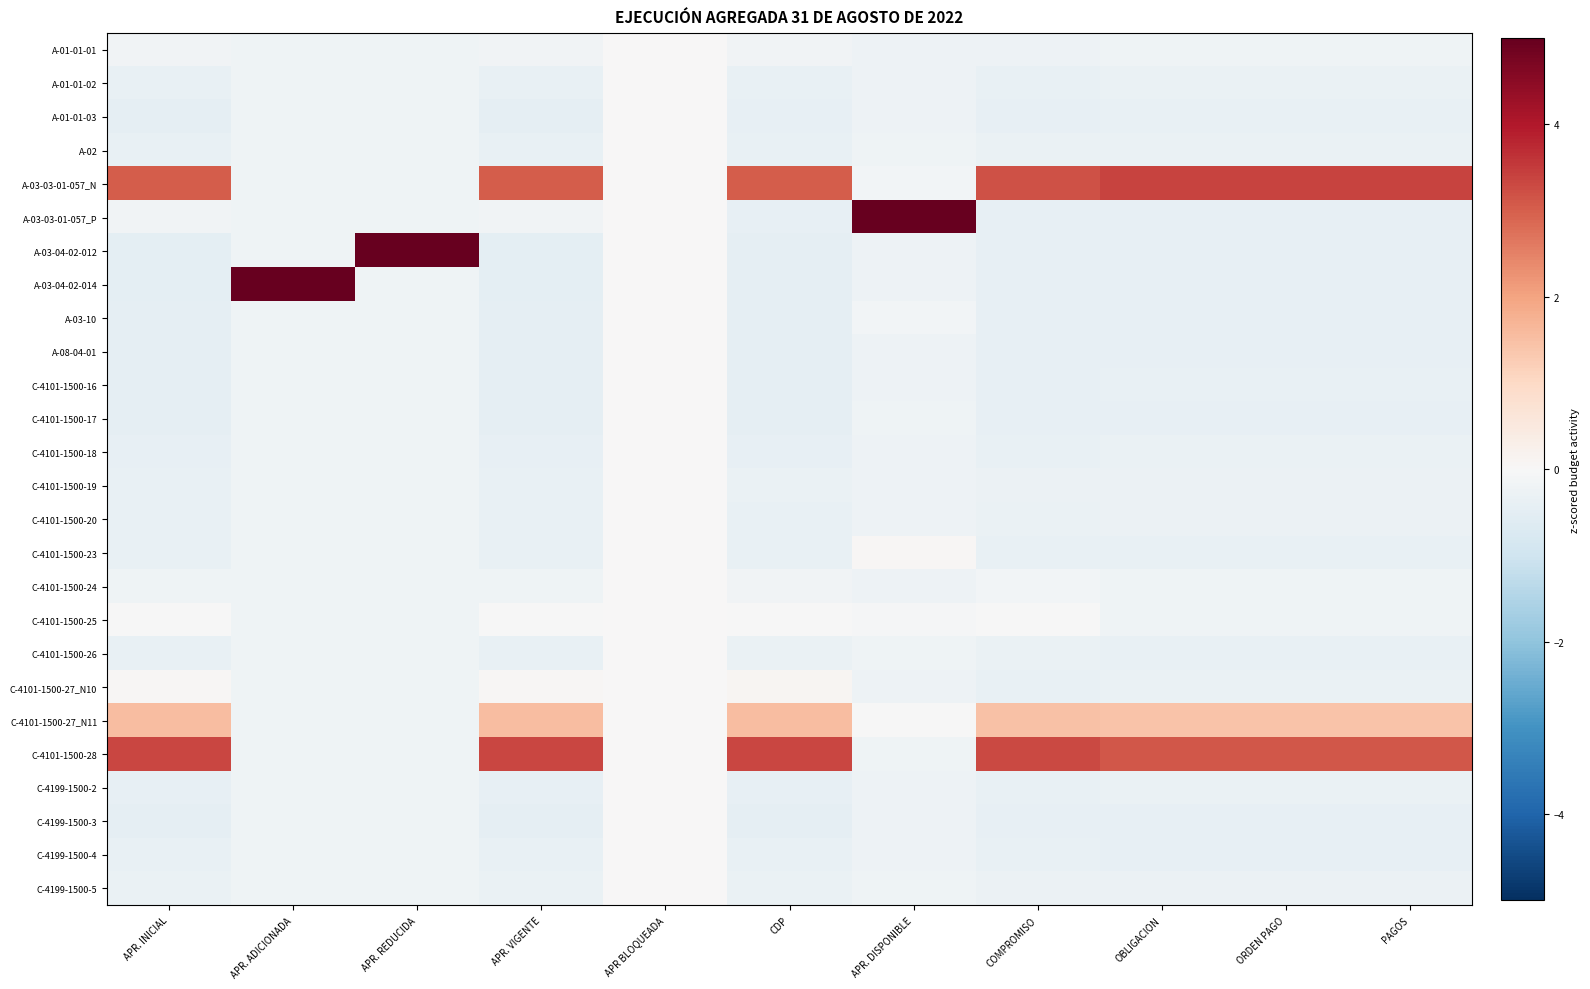

At how many categories does at least one series exceed 2?

10